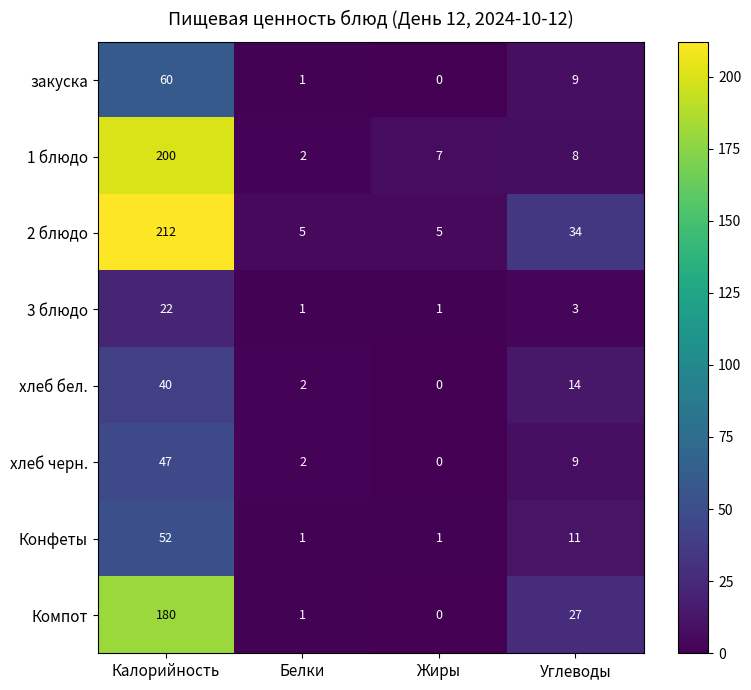

Which series has the largest total across all categories?

2 блюдо